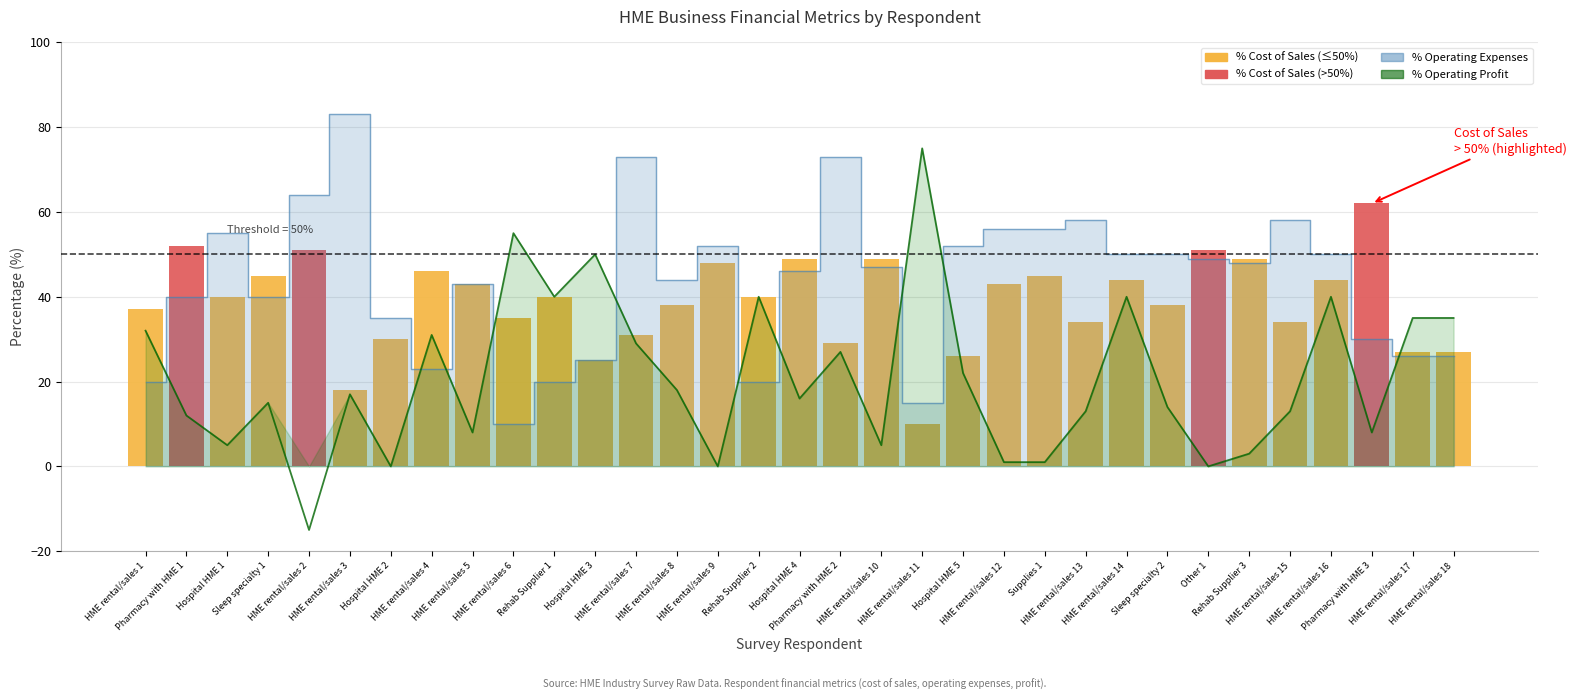

What is the value of the % Cost of Sales bar at the 28th from the left?

49